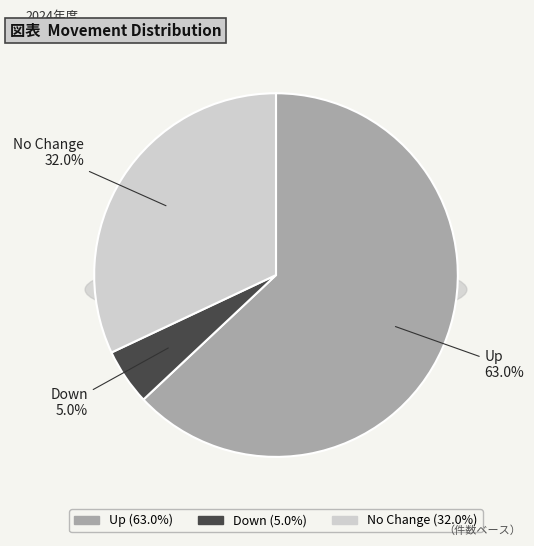

Does up account for over 50% of the chart?

Yes